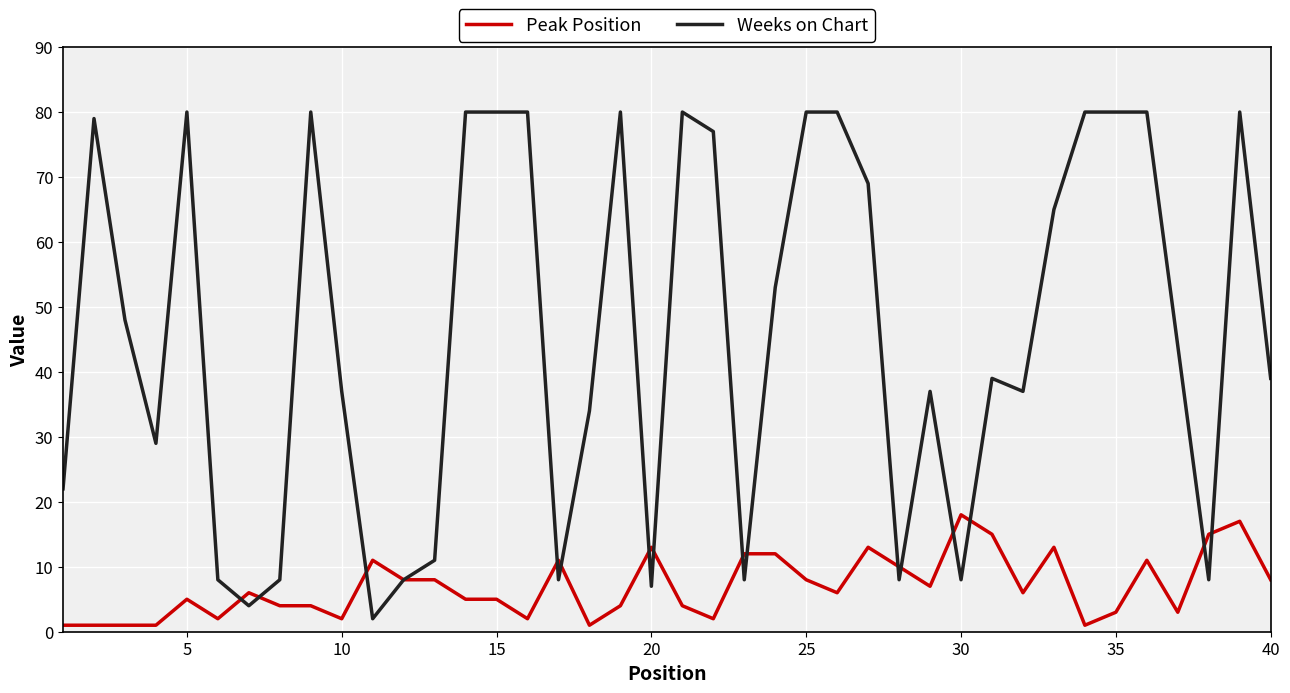

Which series has the largest total across all categories?

Weeks on Chart